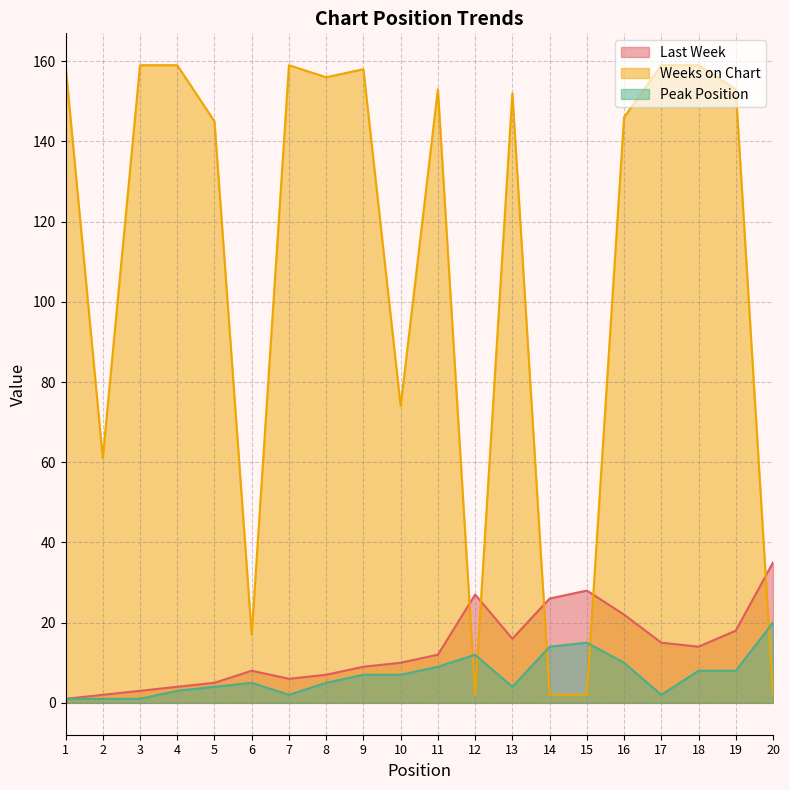

True or false: Peak Position has a value of 9 at 11.

True